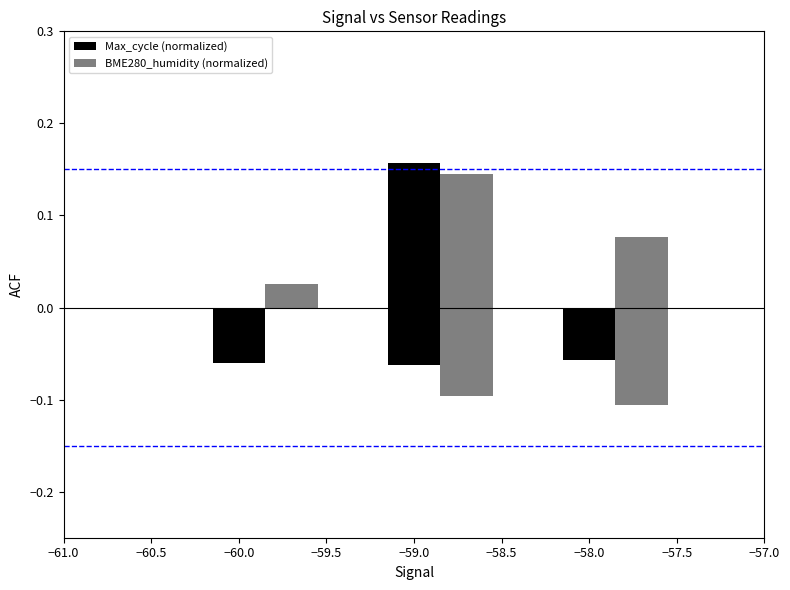

The value of Max_cycle (normalized) at 10 is -0.1. True or false?

False